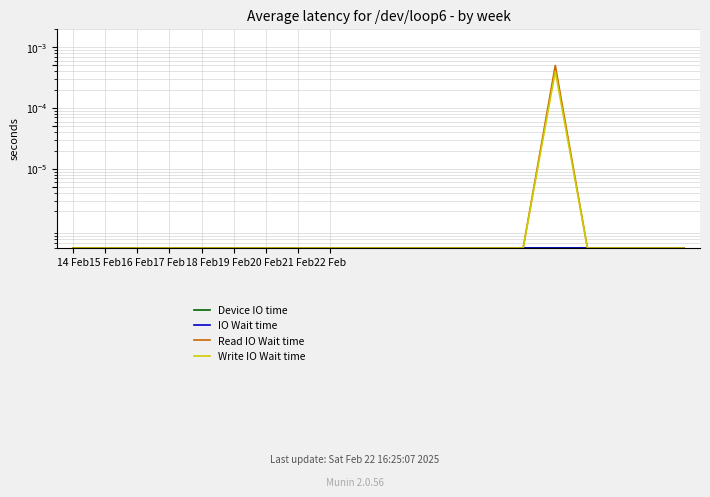

Which series has the widest spread of values?

Read IO Wait time